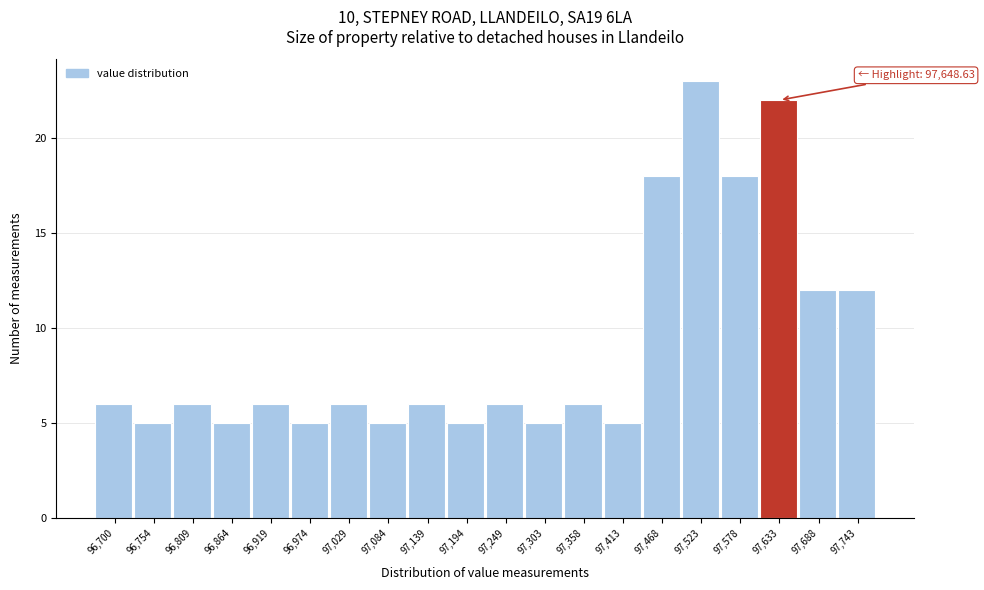

Reading left to right, extract all data points from this chart.

96,700=6	96,754=5	96,809=6	96,864=5	96,919=6	96,974=5	97,029=6	97,084=5	97,139=6	97,194=5	97,249=6	97,303=5	97,358=6	97,413=5	97,468=18	97,523=23	97,578=18	97,633=22	97,688=12	97,743=12